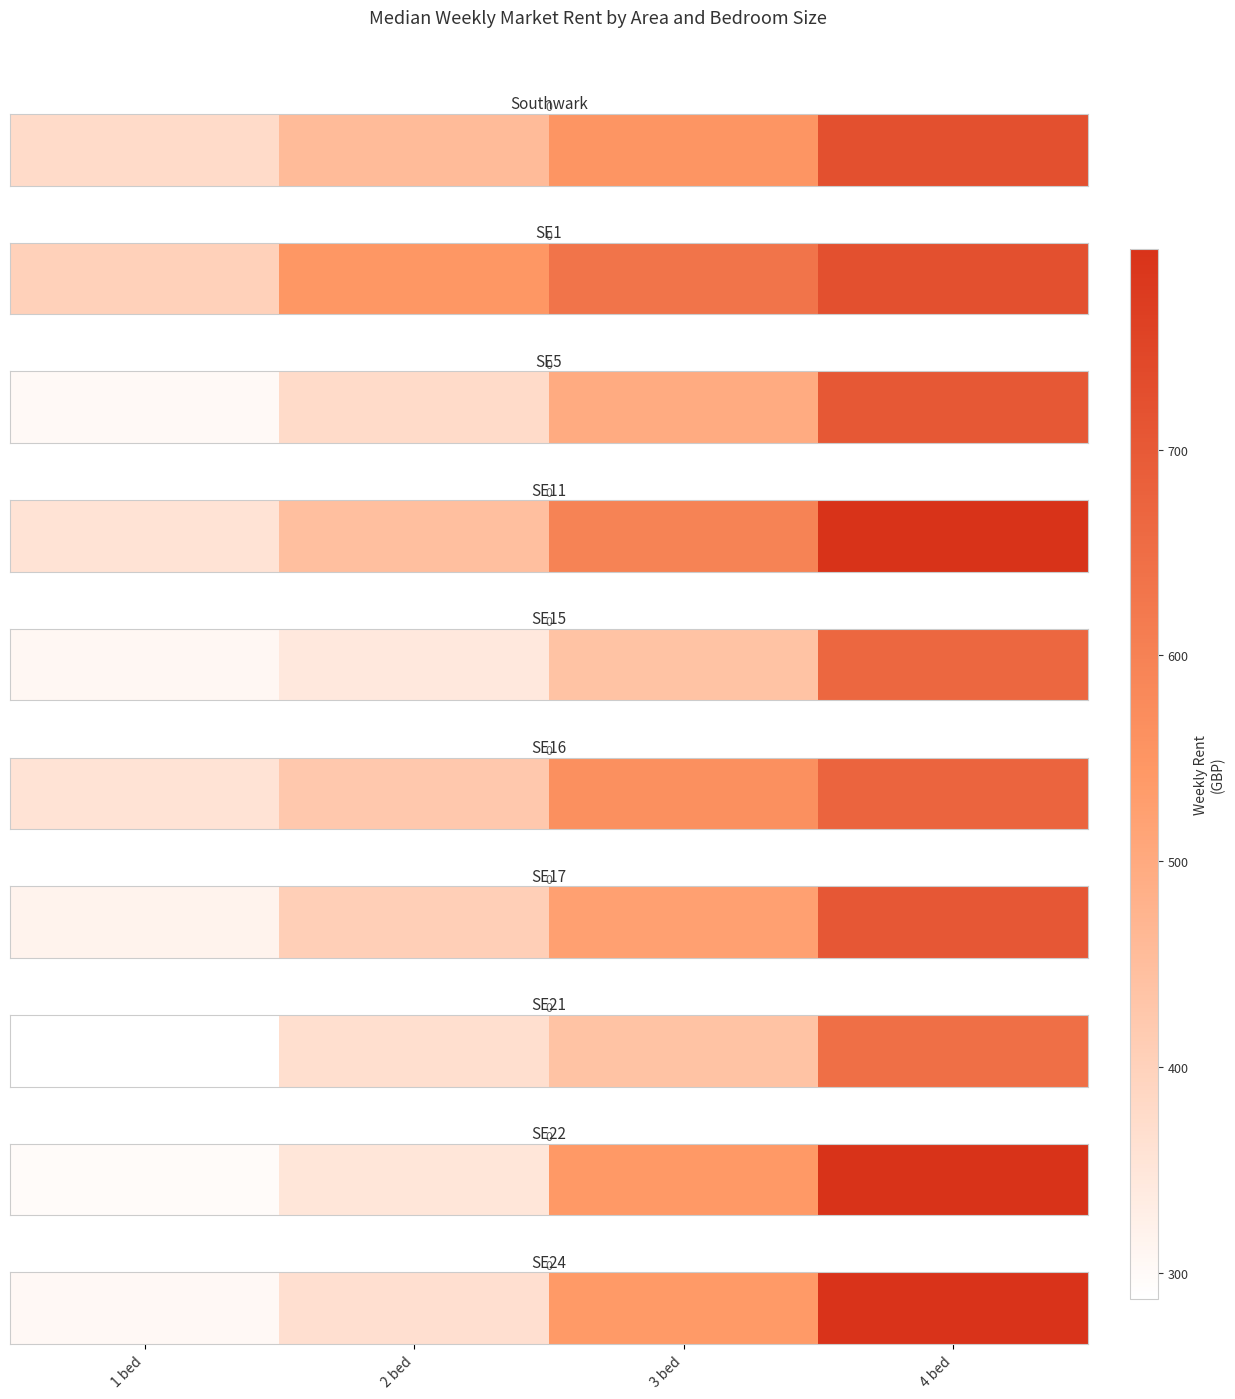

What is the change in value from 1 bed to 2 bed?

+61.2